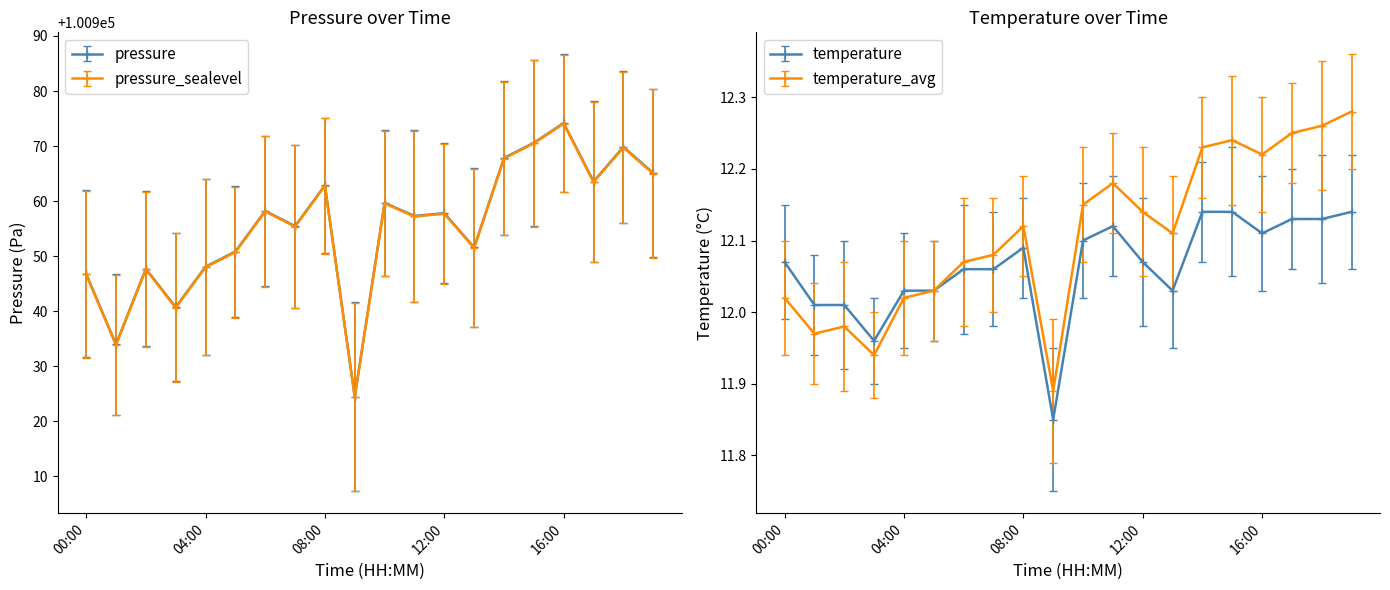

What position from the left is 04:00?

5